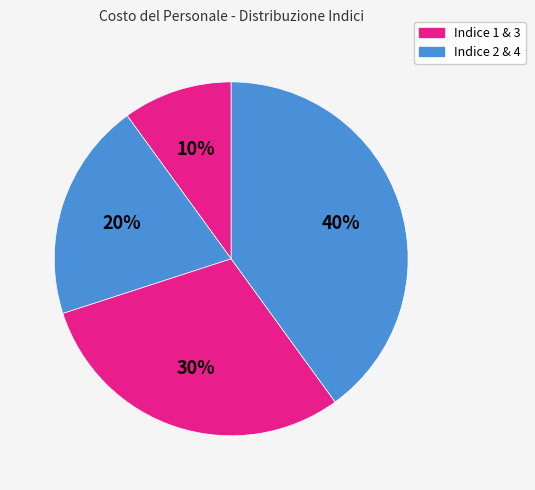

How many slices are in this pie chart?

4